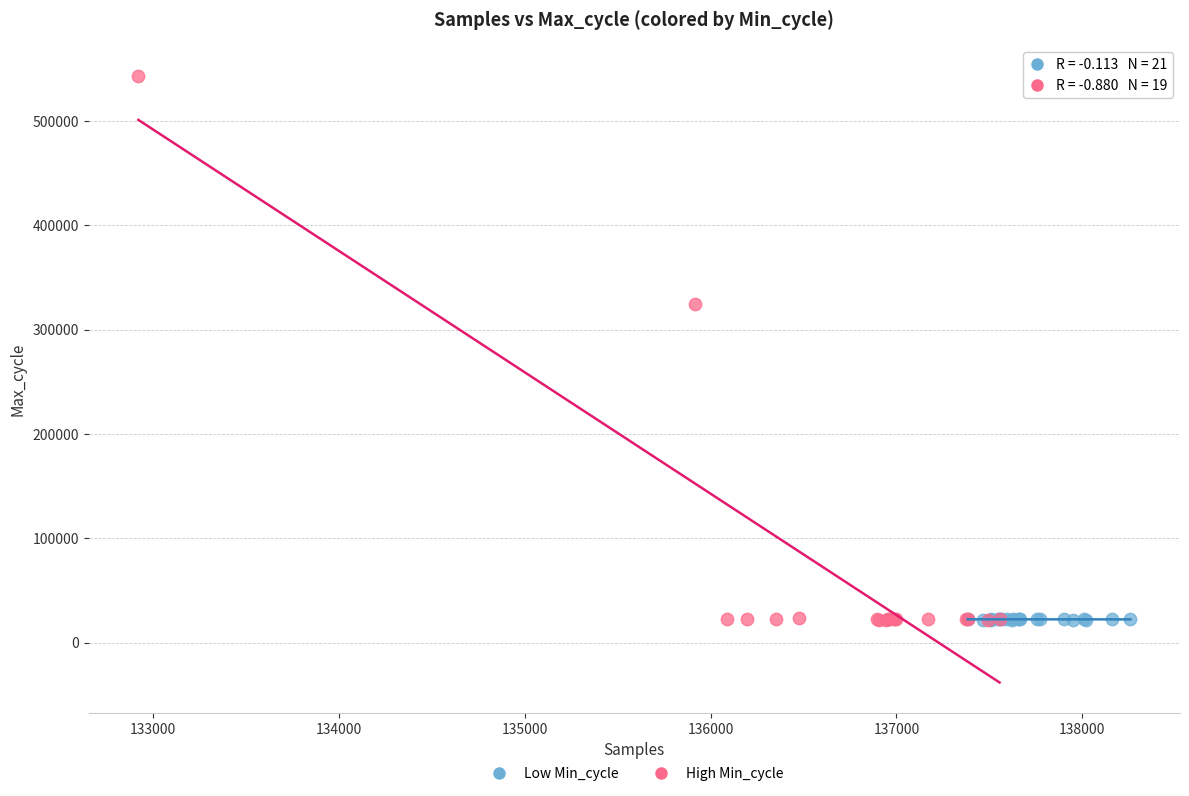

Which series has the largest Y range (max minus min)?

High Min_cycle